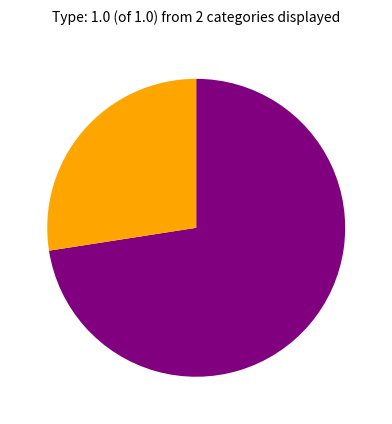

Does any single category account for the majority?

Yes